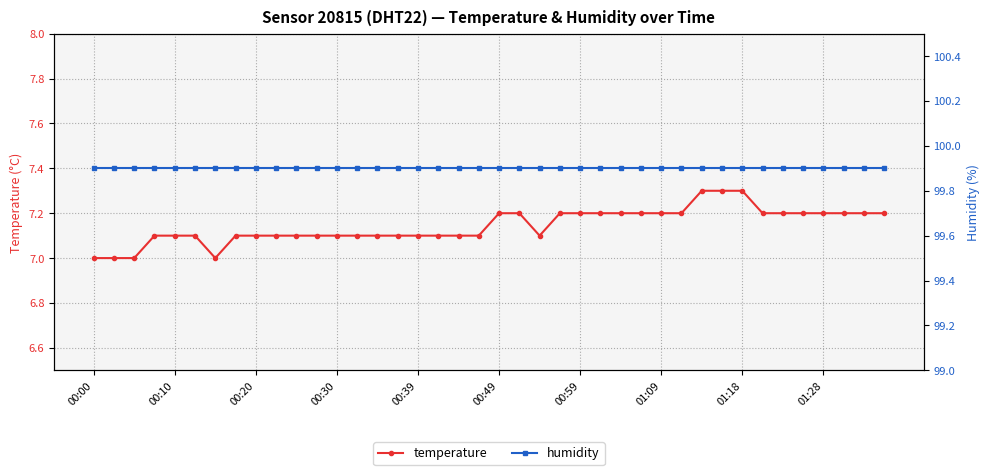

True or false: temperature and humidity intersect in this chart.

False